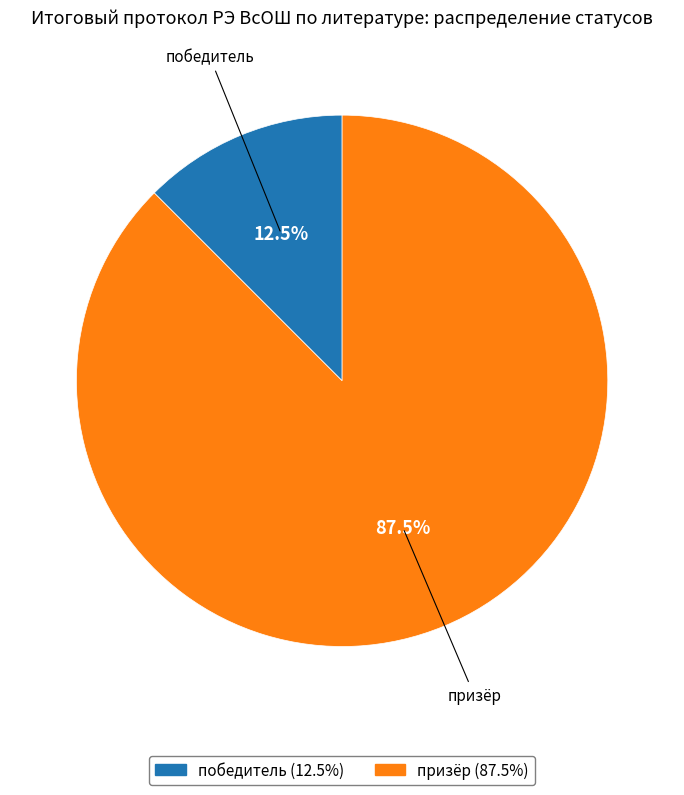

To the nearest percent, what is the difference between the largest and smallest slice percentages?

75%